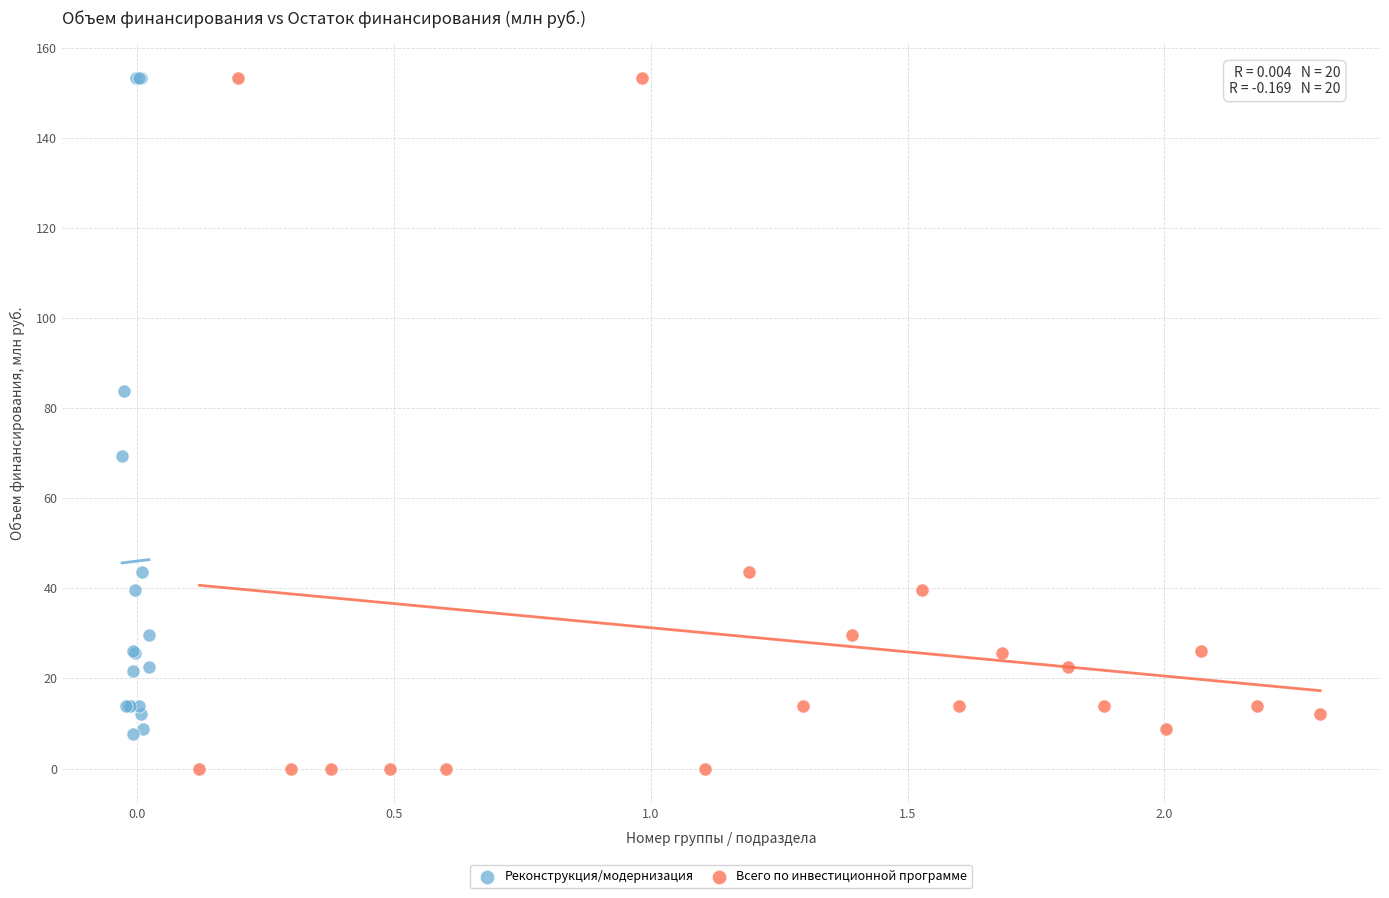

Which series has the widest spread of Y values?

Всего по инвестиционной программе